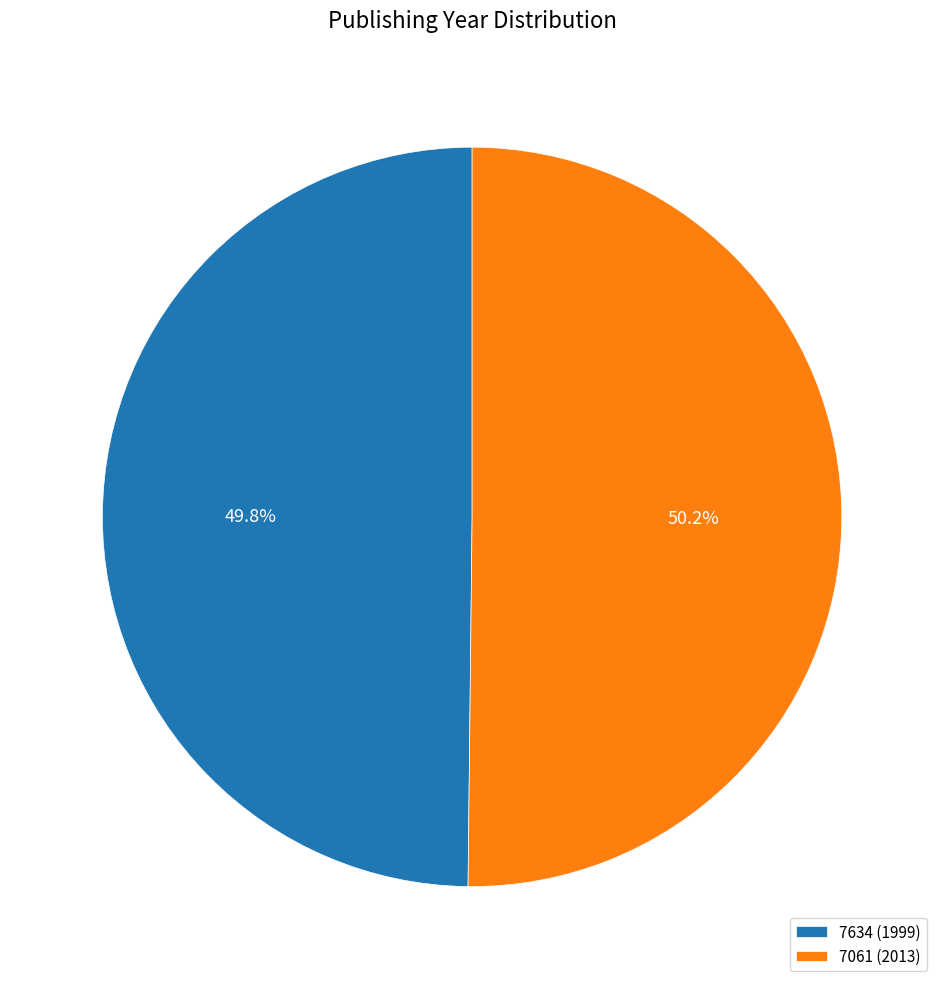

How many slices are in this pie chart?

2